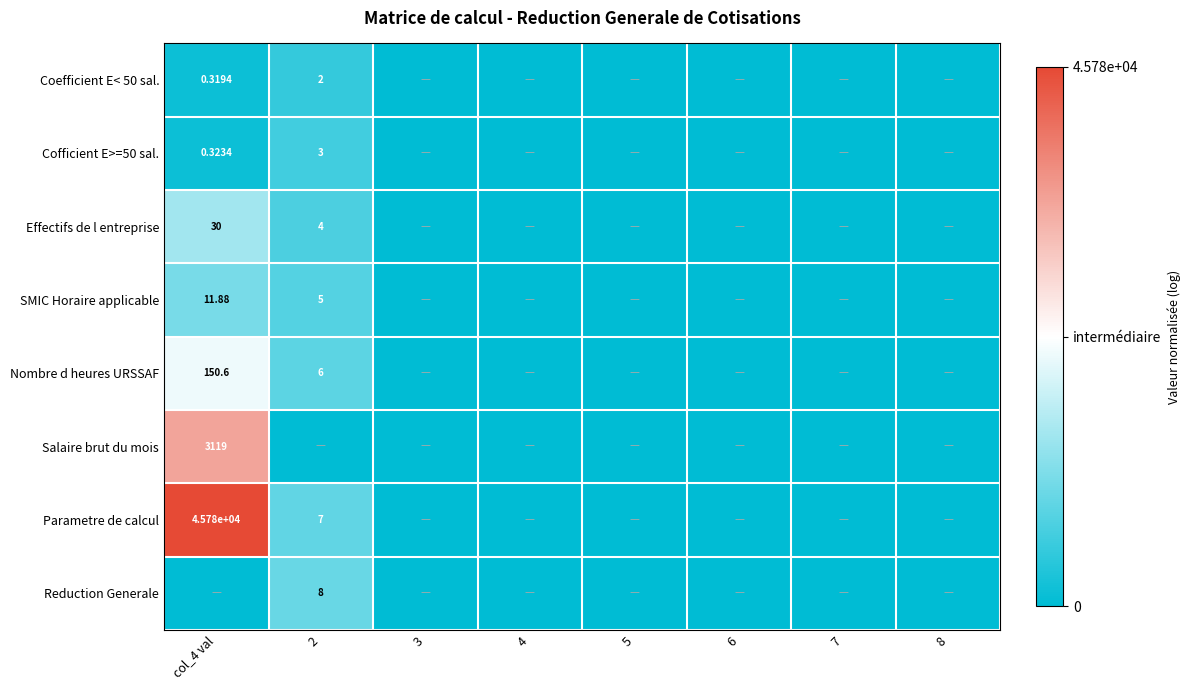

How many categories are shown in the chart?

8